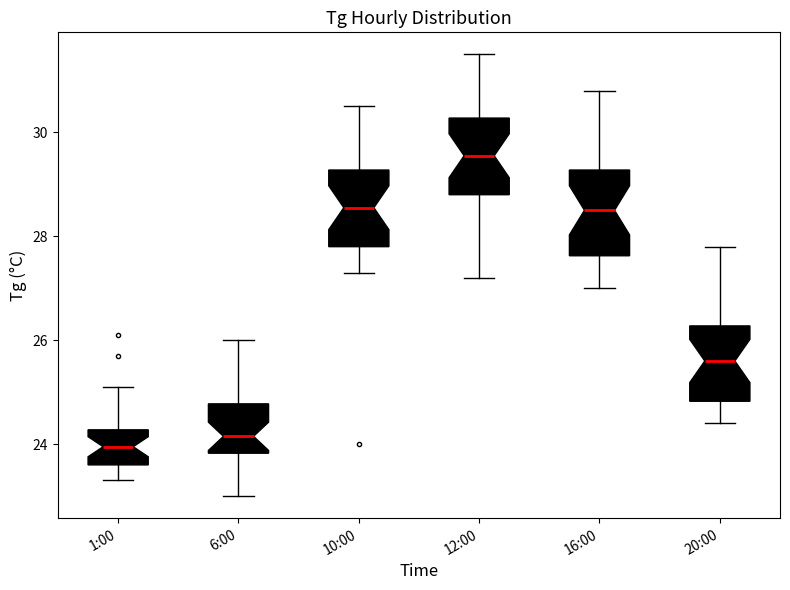

Reading left to right, read every box against the y-axis: the position of its median line, the range the box covers, and the ends of its whiskers. The values are not printed on the chart, so give them approximately, as read against the axis.

1:00: median 24.0, box 23.6 to 24.2, whiskers 23.4 to 25.2
6:00: median 24.2, box 23.8 to 24.8, whiskers 23.0 to 26.0
10:00: median 28.6, box 27.8 to 29.2, whiskers 27.4 to 30.6
12:00: median 29.6, box 28.8 to 30.2, whiskers 27.2 to 31.6
16:00: median 28.6, box 27.6 to 29.2, whiskers 27.0 to 30.8
20:00: median 25.6, box 24.8 to 26.2, whiskers 24.4 to 27.8